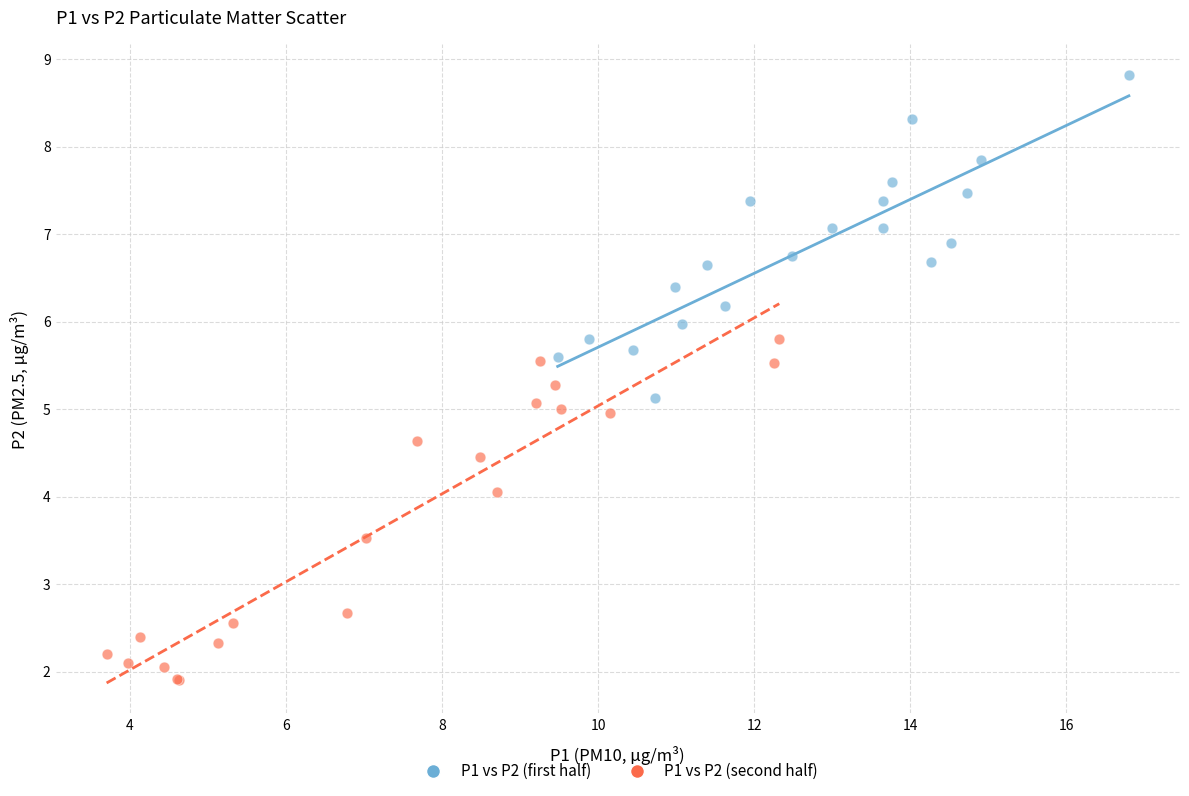

Which series contains the highest Y value?

P1 vs P2 (first half)